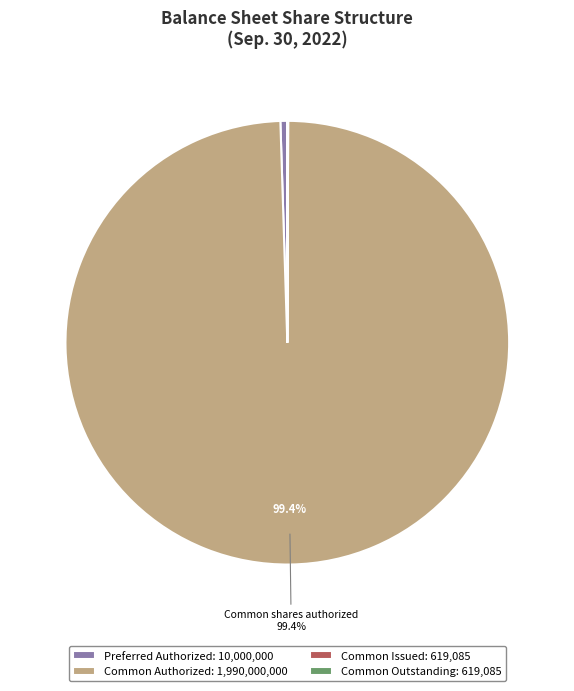

What is the largest slice in the pie chart?

Common Authorized: 1,990,000,000